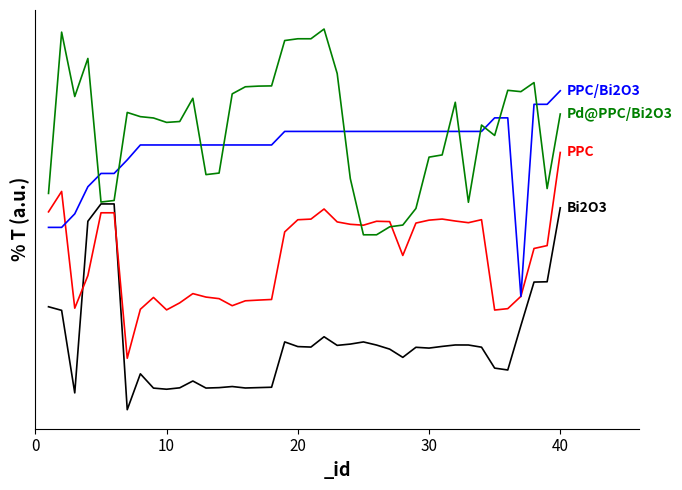

Is it true that PPC/Bi2O3 equals 2.0 at 8?

False